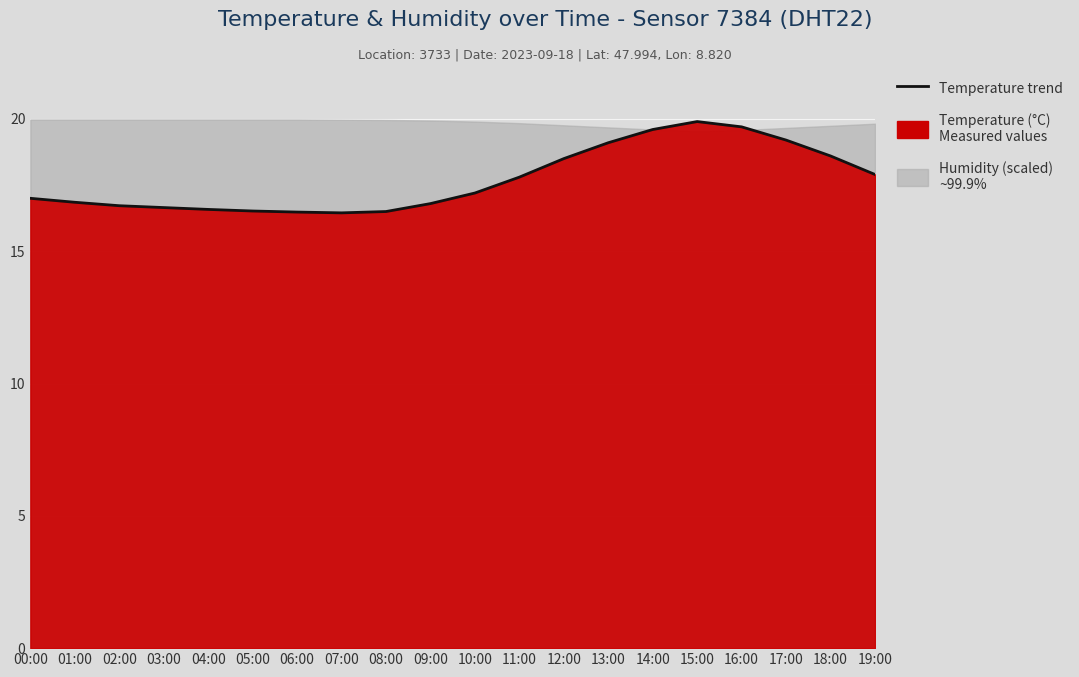

What is the sum of all values?

354.1